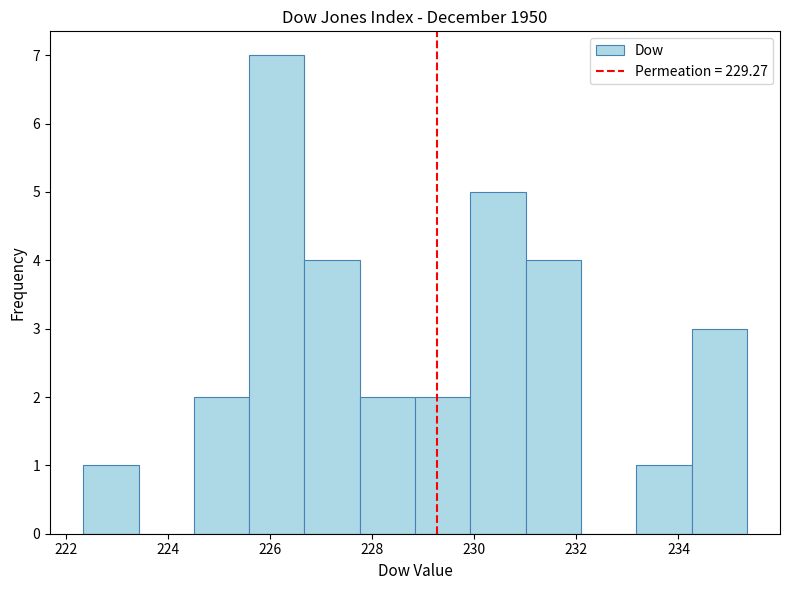

Reading left to right, transcribe this chart: for each bar, give the range it covers on the x-axis and its height. Neither the bar edges nor the heights are printed on the chart, so give them approximately, as read against the axes.

222.4 to 223.4: 1
223.4 to 224.4: 0
224.4 to 225.6: 2
225.6 to 226.6: 7
226.6 to 227.8: 4
227.8 to 228.8: 2
228.8 to 230.0: 2
230.0 to 231.0: 5
231.0 to 232.0: 4
232.0 to 233.2: 0
233.2 to 234.2: 1
234.2 to 235.4: 3